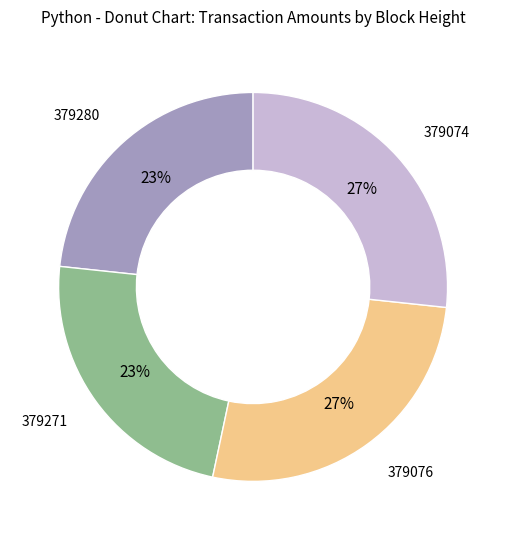

Is 379074 the majority of the pie?

No